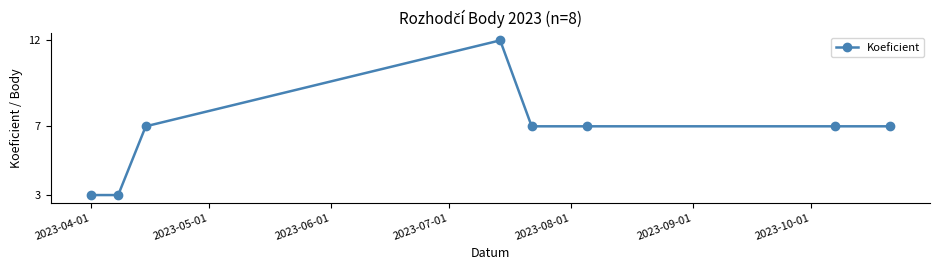

What is the value of the 3rd point from the left?

7